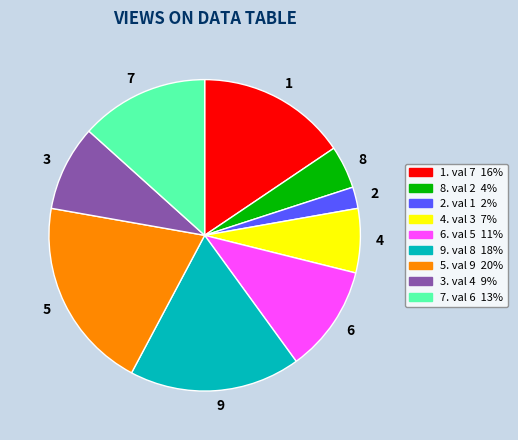

Which category has the biggest portion of the pie?

5. val 9 20%